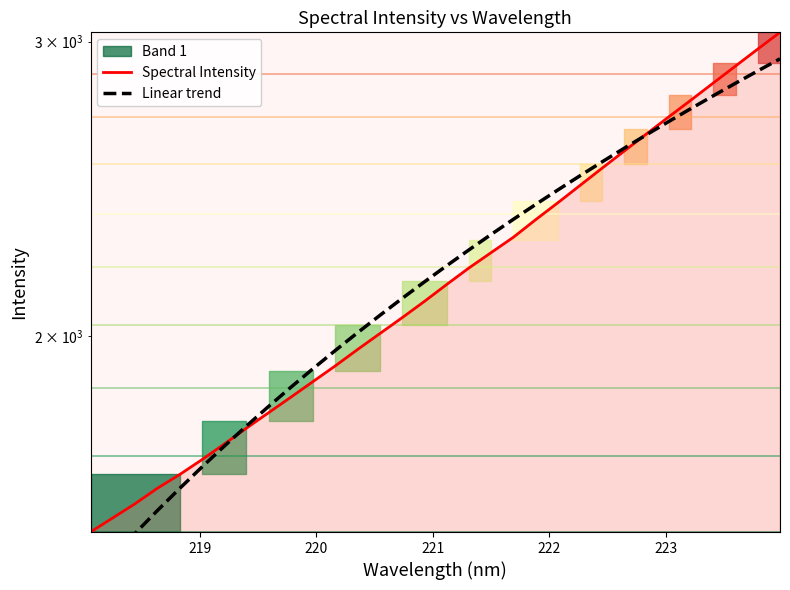

Rank the series by their maximum value, from highest to lowest.

Spectral Intensity, Linear trend